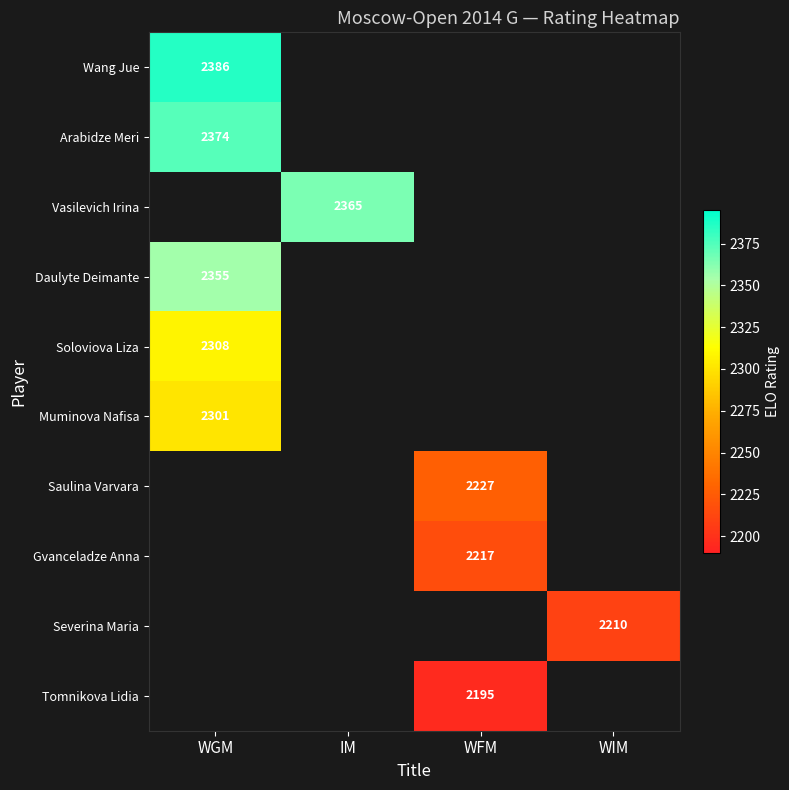

Is it true that Arabidze Meri equals 3966 at WGM?

False